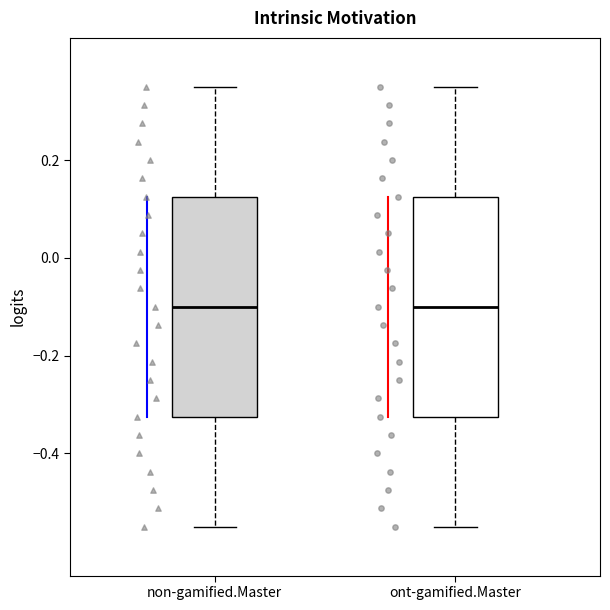

Reading left to right, read every box against the y-axis: the position of its median line, the range the box covers, and the ends of its whiskers. The values are not printed on the chart, so give them approximately, as read against the axis.

non-gamified.Master: median -0.10, box -0.32 to 0.12, whiskers -0.54 to 0.36
ont-gamified.Master: median -0.10, box -0.32 to 0.12, whiskers -0.54 to 0.36